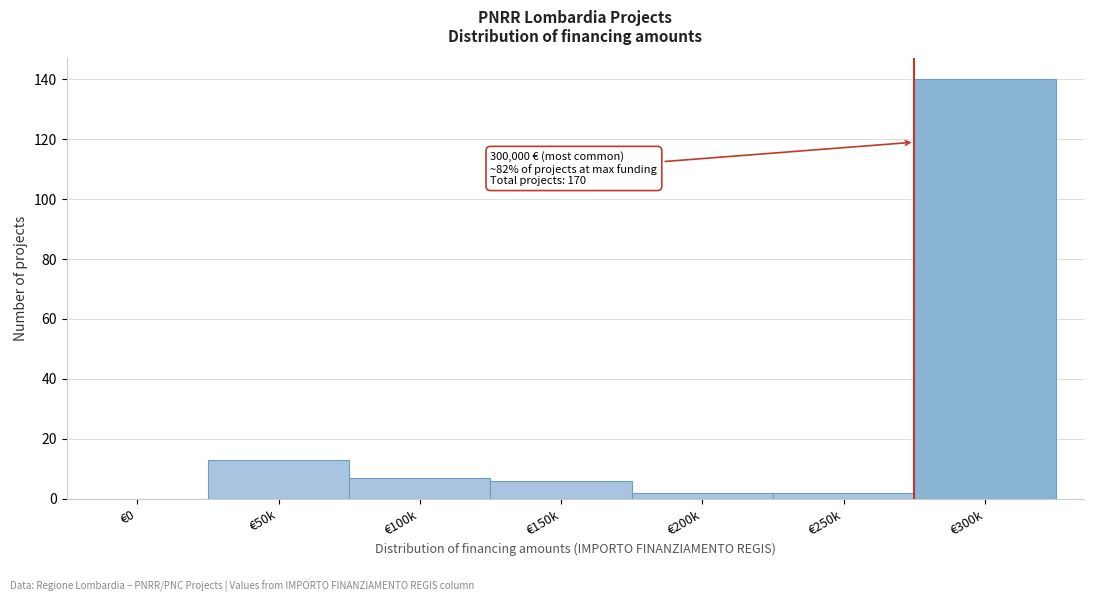

Reading left to right, extract all data points from this chart.

€0=0	€50k=13	€100k=7	€150k=6	€200k=2	€250k=2	€300k=140